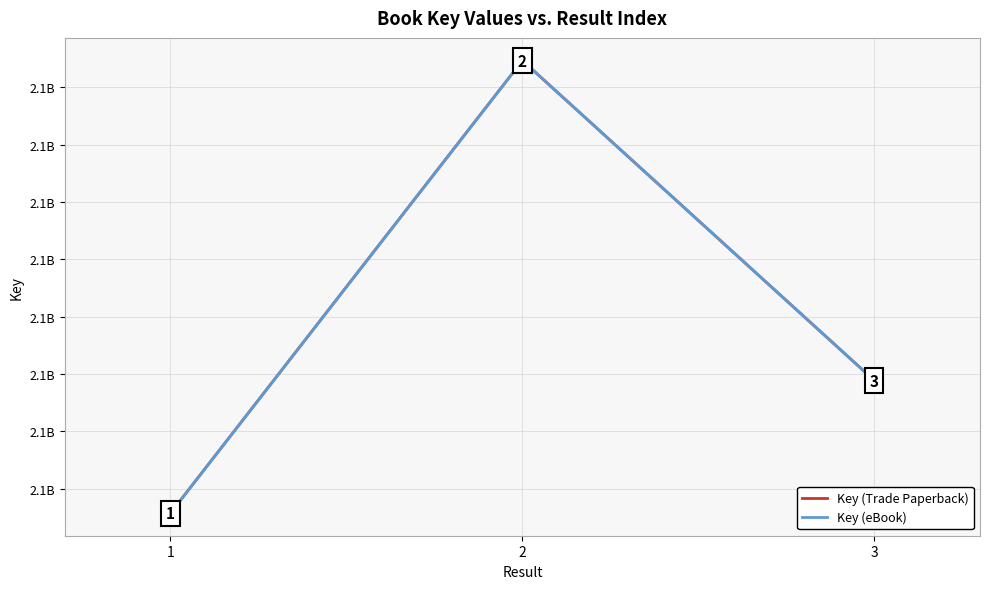

Does the chart display data point markers on the line(s)?

No